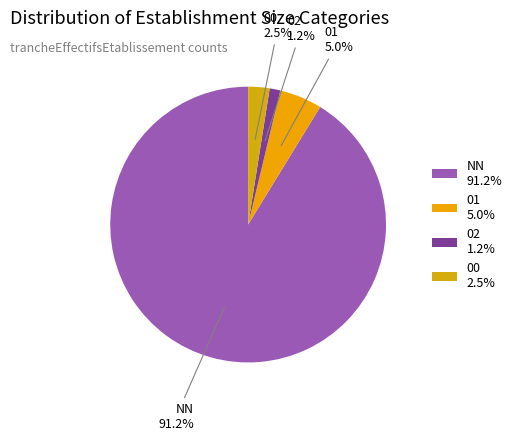

Which has a higher value, 00 2.5% or 02 1.2%?

00 2.5%